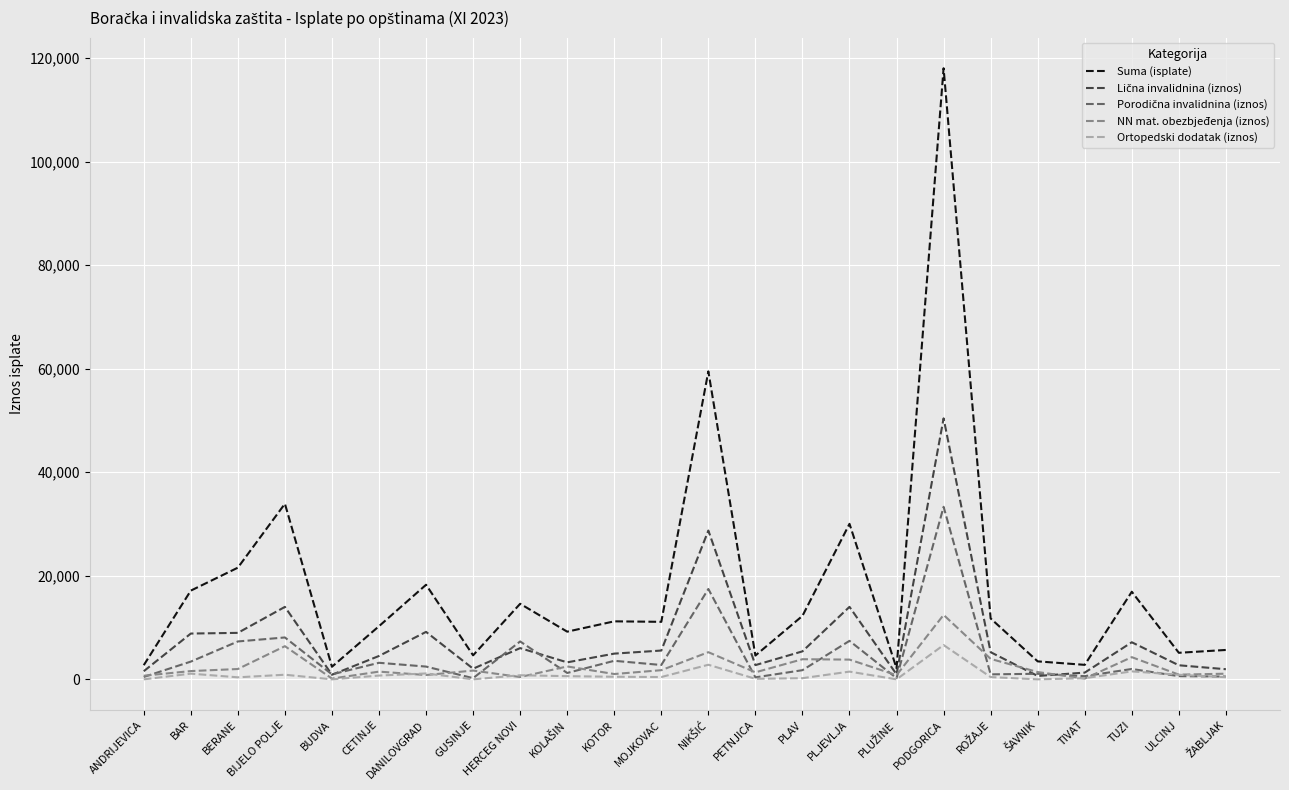

The Suma (isplate) series shows 7428.0 at HERCEG NOVI. True or false?

False